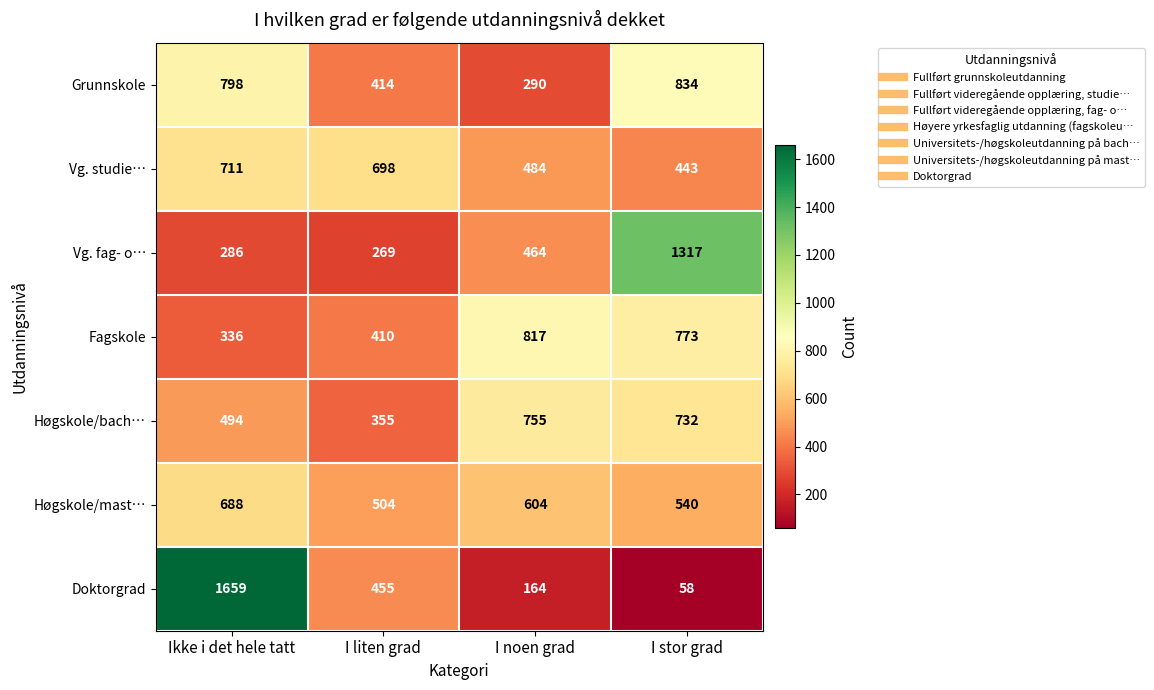

Reading left to right, transcribe all the data shown in this chart.

Grunnskole: Ikke i det hele tatt=798	I liten grad=414	I noen grad=290	I stor grad=834
Vg. studie…: Ikke i det hele tatt=711	I liten grad=698	I noen grad=484	I stor grad=443
Vg. fag- o…: Ikke i det hele tatt=286	I liten grad=269	I noen grad=464	I stor grad=1317
Fagskole: Ikke i det hele tatt=336	I liten grad=410	I noen grad=817	I stor grad=773
Høgskole/bach…: Ikke i det hele tatt=494	I liten grad=355	I noen grad=755	I stor grad=732
Høgskole/mast…: Ikke i det hele tatt=688	I liten grad=504	I noen grad=604	I stor grad=540
Doktorgrad: Ikke i det hele tatt=1659	I liten grad=455	I noen grad=164	I stor grad=58